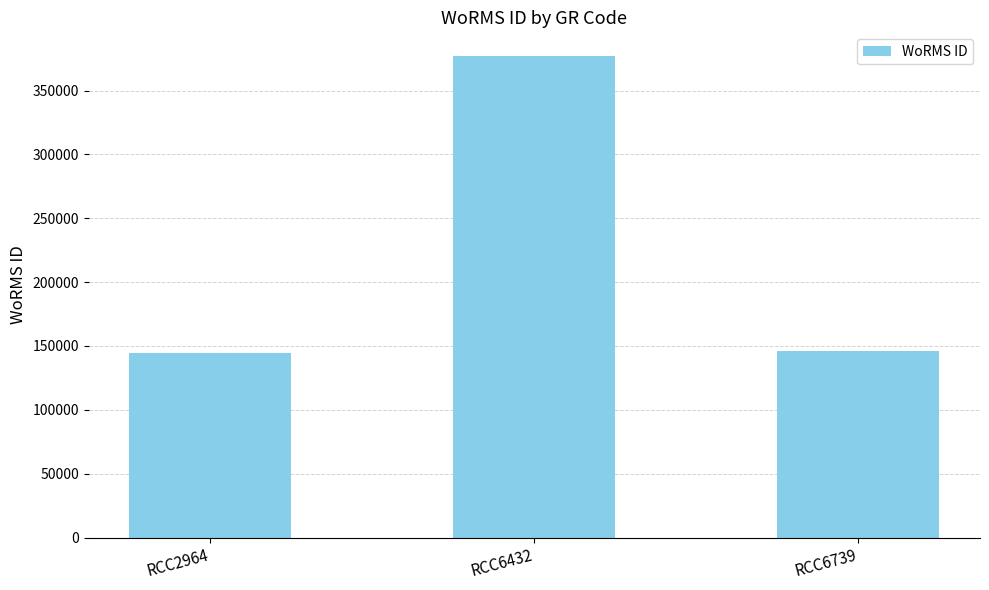

At which category does the chart reach its peak across all series?

RCC6432